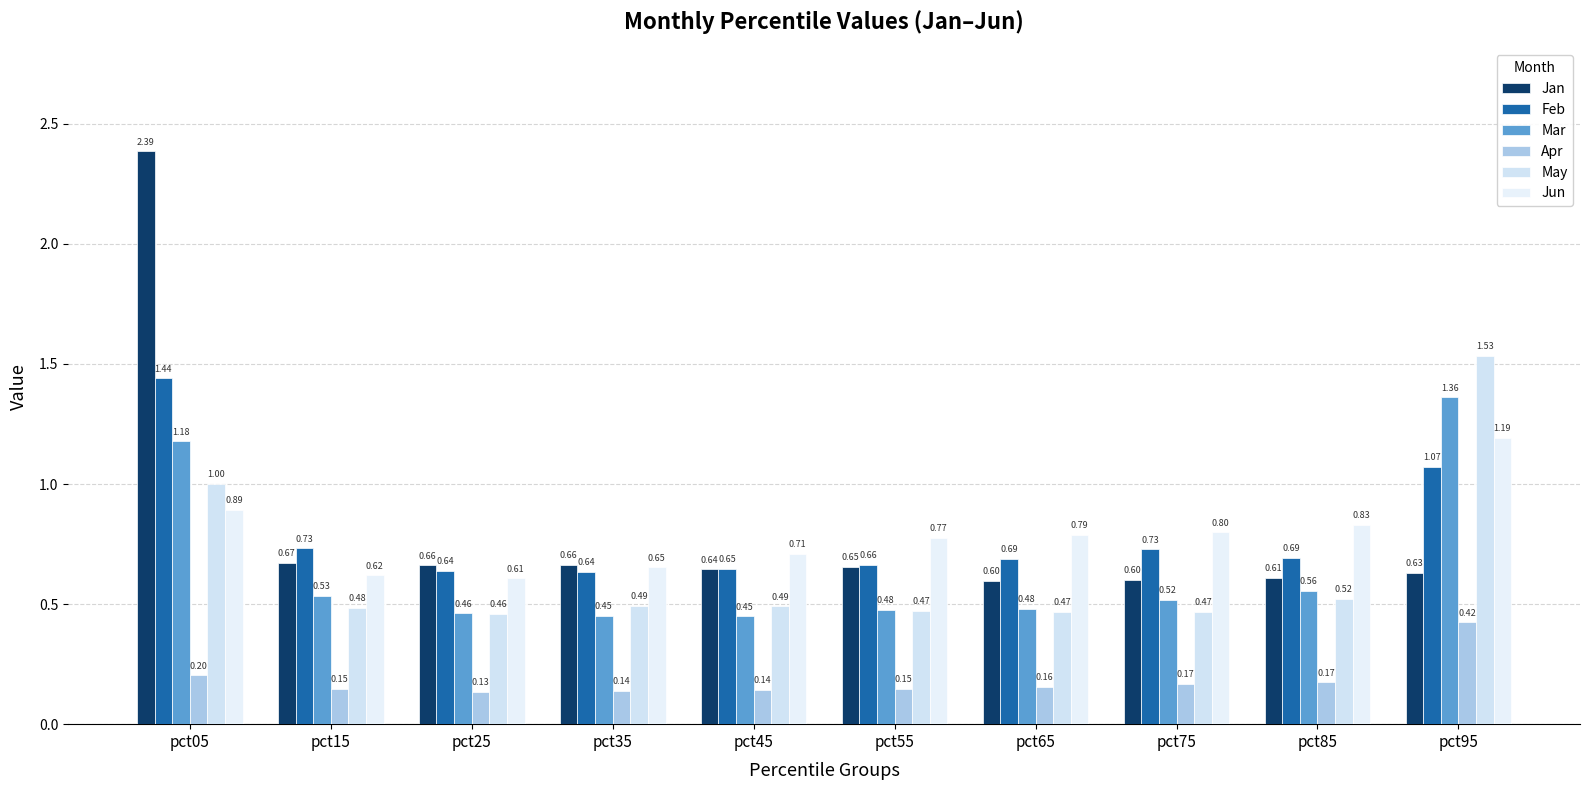

The value of Mar at pct25 is 0.2. True or false?

False